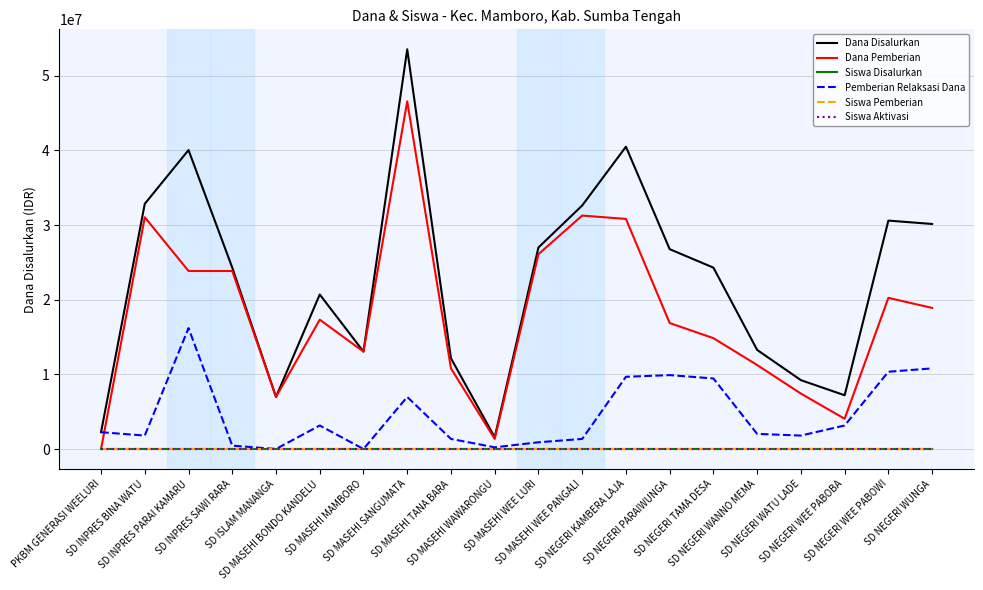

What is the highest value of the Dana Disalurkan series?

53550000